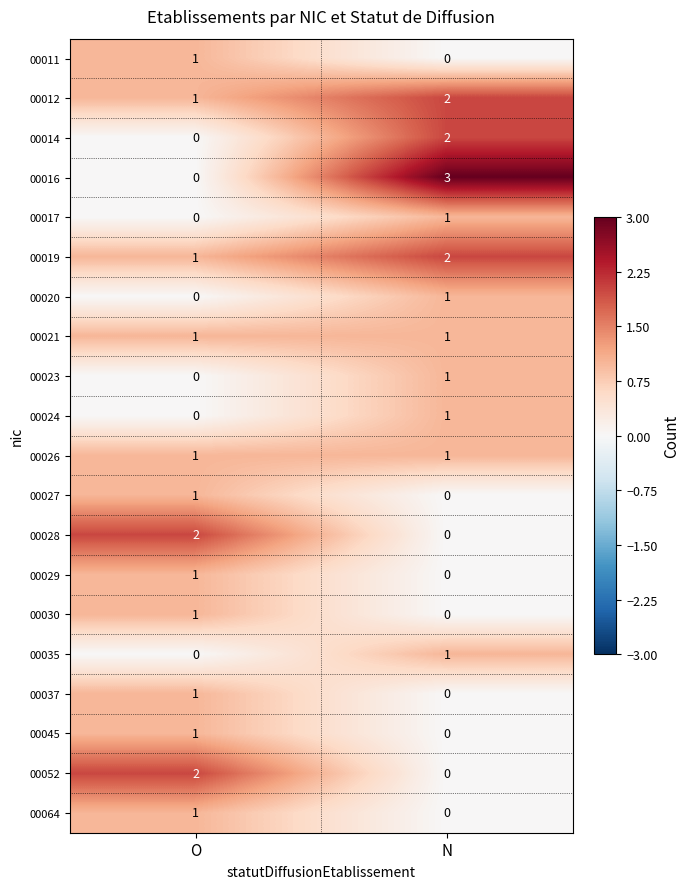

Rank the categories by 00064 value from highest to lowest.

O, N